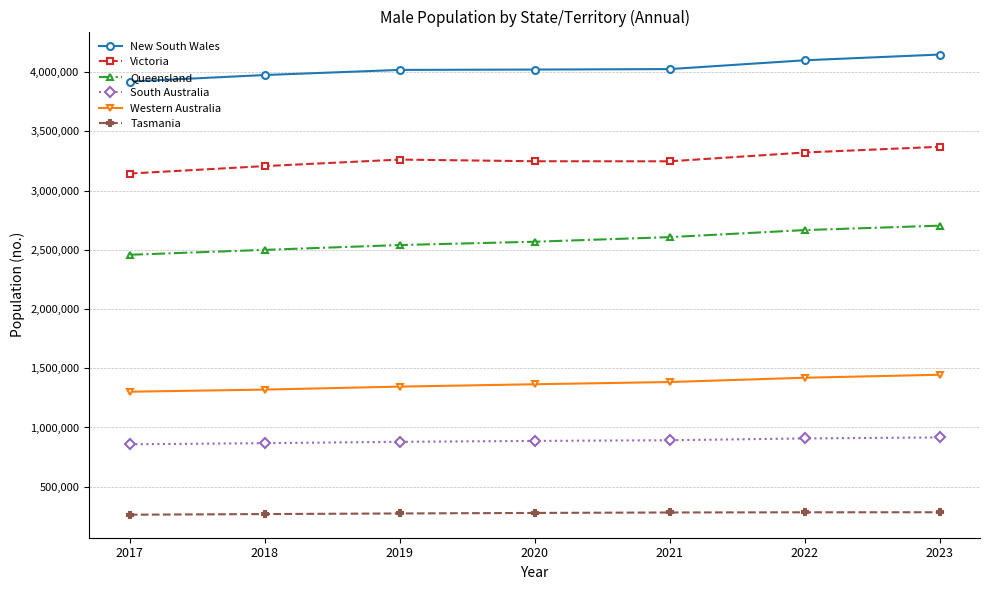

What is the total value across all series at 2021?

12439797